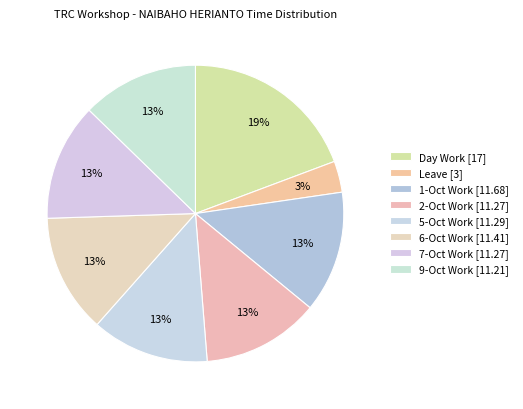

How many slices are in this pie chart?

8